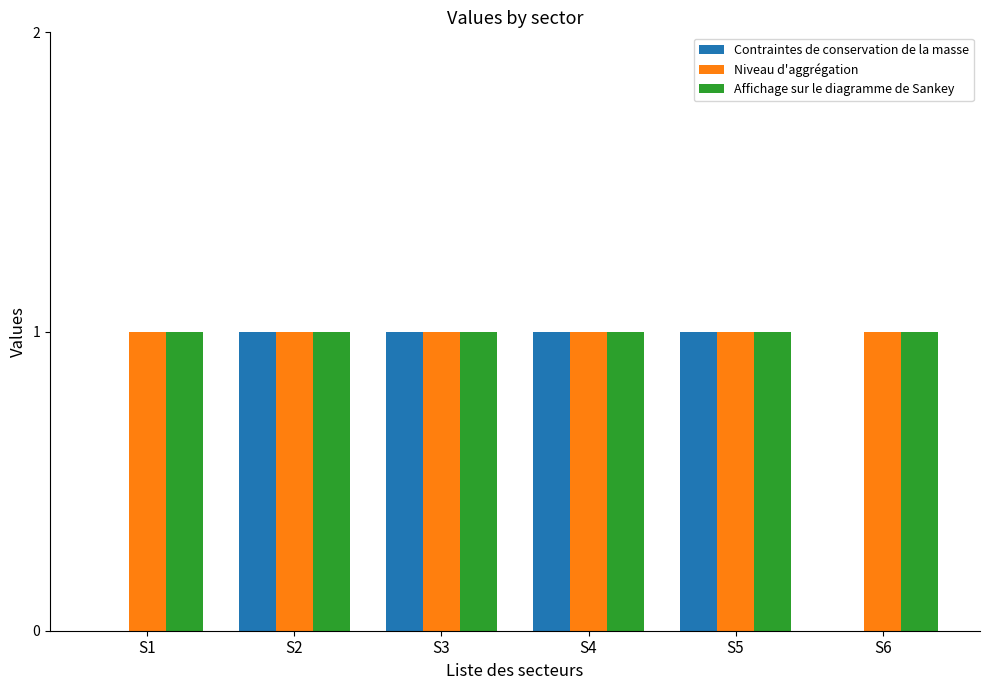

Which series changed the most between S1 and S3?

Contraintes de conservation de la masse